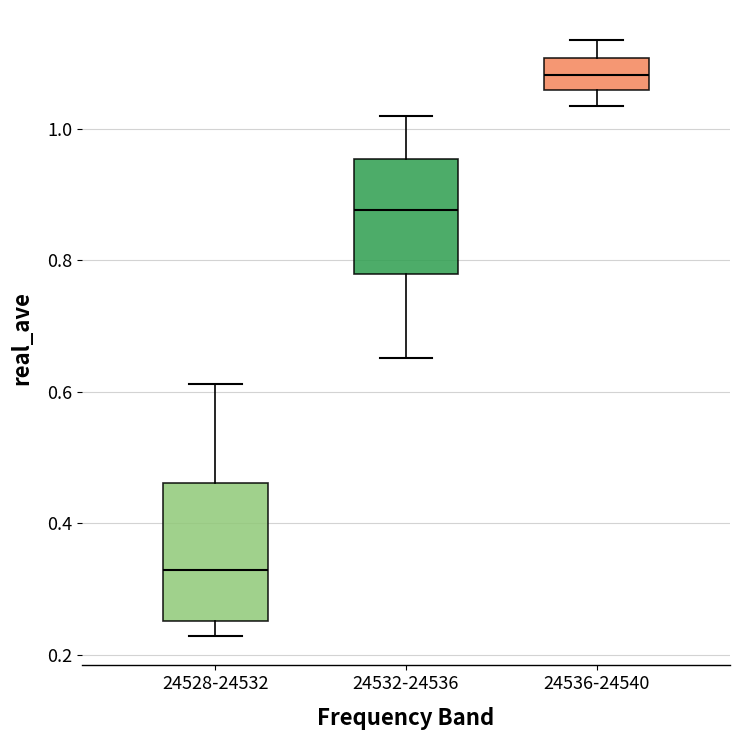

Which box is the tallest, from its lower edge to its upper edge?

24528-24532